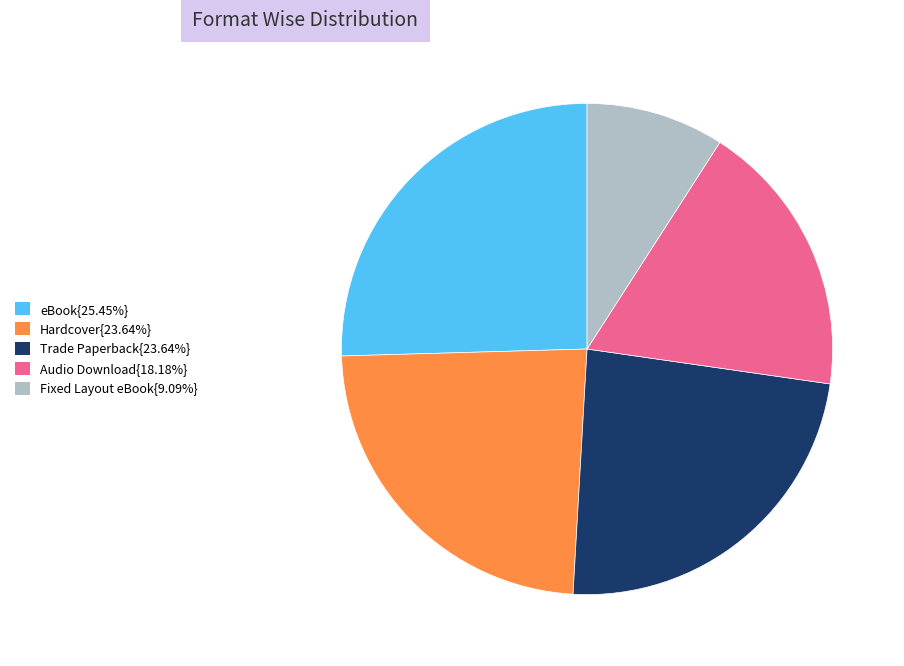

Does any single category account for the majority?

No